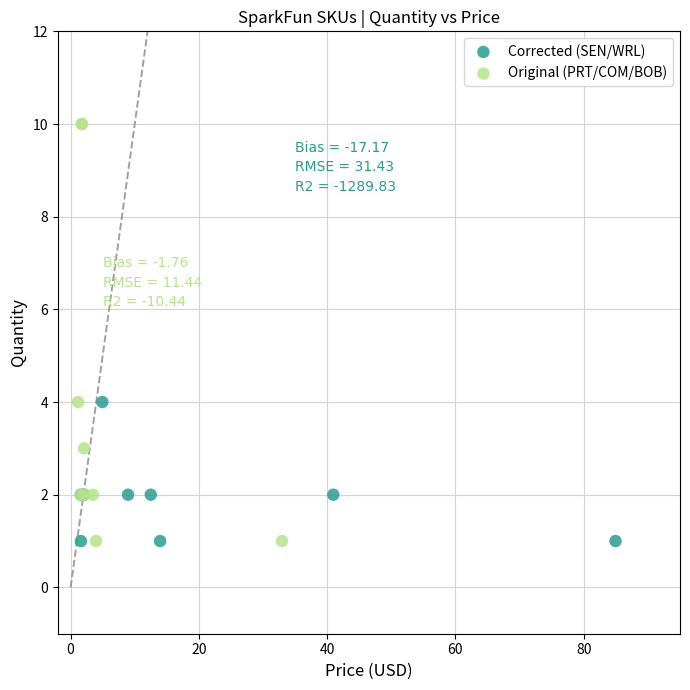

Which series contains the highest Y value?

Original (PRT/COM/BOB)